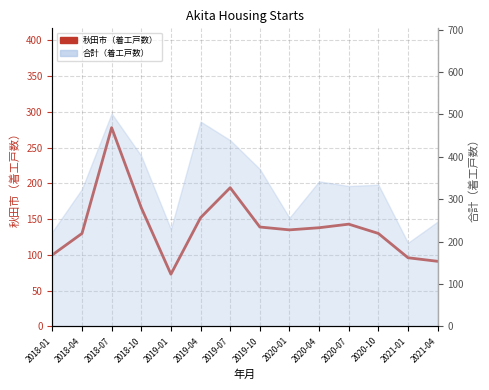

What is the minimum value shown in the chart?

73